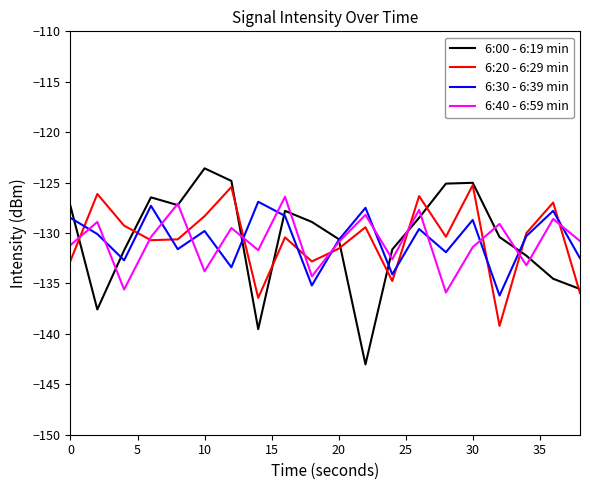

What is the maximum value for 6:30 - 6:39 min?

-126.9